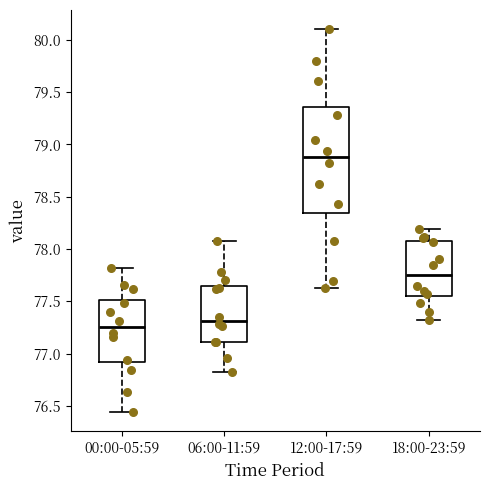

Reading left to right, transcribe this box plot: for each box, give where its median line is, the range the box spans, and where its two whiskers end, as read against the y-axis. The values are not printed on the chart, so give them approximately, as read against the axis.

00:00-05:59: median 77.25, box 76.90 to 77.50, whiskers 76.45 to 77.80
06:00-11:59: median 77.30, box 77.10 to 77.65, whiskers 76.80 to 78.10
12:00-17:59: median 78.90, box 78.35 to 79.35, whiskers 77.65 to 80.10
18:00-23:59: median 77.75, box 77.55 to 78.10, whiskers 77.30 to 78.20